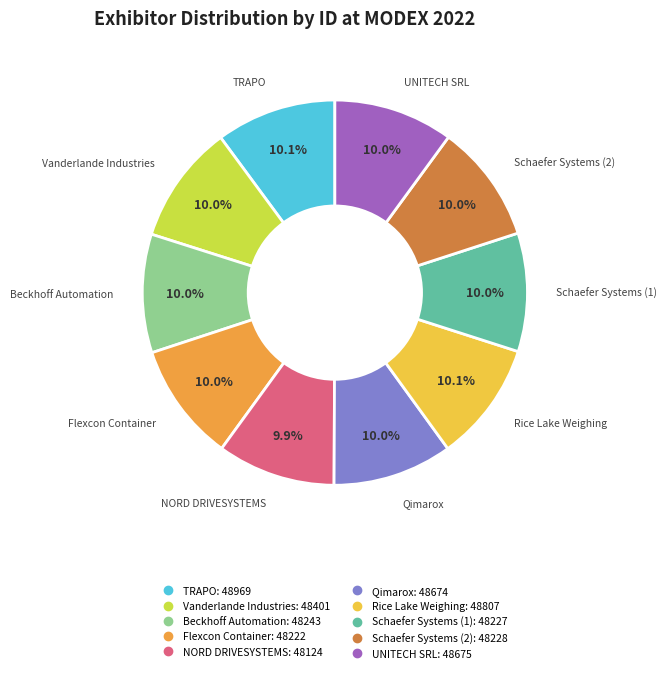

Does any single category account for the majority?

No